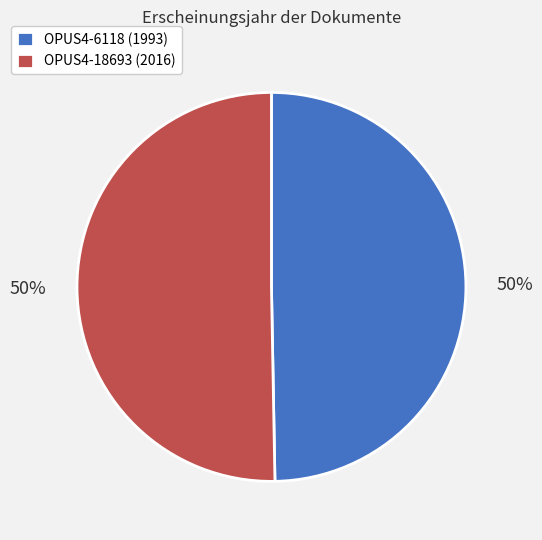

What is the ratio of the value at OPUS4-18693 (2016) to the value at OPUS4-6118 (1993)?

1.0